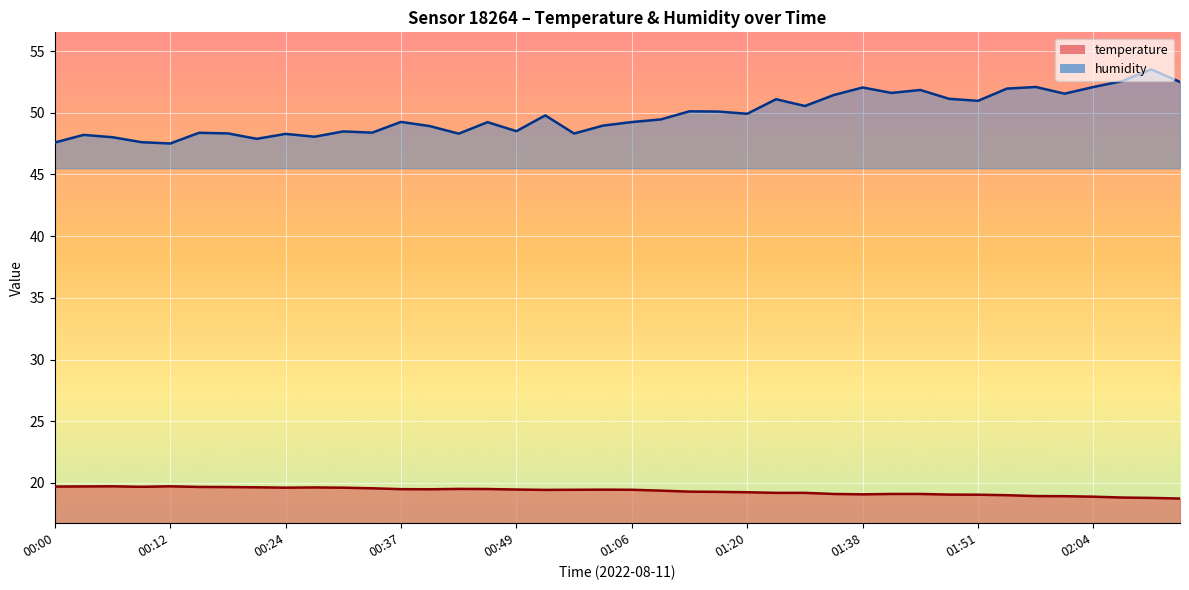

Reading right to left, transcribe all the data shown in this chart.

temperature: 02:14=18.7	02:11=18.8	02:07=18.8	02:04=18.9	02:01=18.9	01:58=18.9	01:55=19.0	01:51=19.1	01:48=19.1	01:45=19.1	01:41=19.1	01:38=19.1	01:34=19.1	01:30=19.2	01:27=19.2	01:20=19.2	01:17=19.3	01:13=19.3	01:10=19.4	01:06=19.4	01:03=19.5	01:00=19.4	00:53=19.4	00:49=19.5	00:46=19.5	00:43=19.5	00:40=19.5	00:37=19.5	00:33=19.6	00:30=19.6	00:27=19.6	00:24=19.6	00:21=19.6	00:18=19.7	00:15=19.7	00:12=19.7	00:09=19.7	00:06=19.7	00:03=19.7	00:00=19.7
humidity: 02:14=52.5	02:11=53.5	02:07=52.6	02:04=52.1	02:01=51.5	01:58=52.1	01:55=52.0	01:51=51.0	01:48=51.1	01:45=51.9	01:41=51.6	01:38=52.0	01:34=51.4	01:30=50.5	01:27=51.1	01:20=49.9	01:17=50.1	01:13=50.1	01:10=49.5	01:06=49.2	01:03=49.0	01:00=48.3	00:53=49.8	00:49=48.5	00:46=49.2	00:43=48.3	00:40=48.9	00:37=49.3	00:33=48.4	00:30=48.5	00:27=48.1	00:24=48.3	00:21=47.9	00:18=48.3	00:15=48.4	00:12=47.5	00:09=47.6	00:06=48.0	00:03=48.2	00:00=47.6